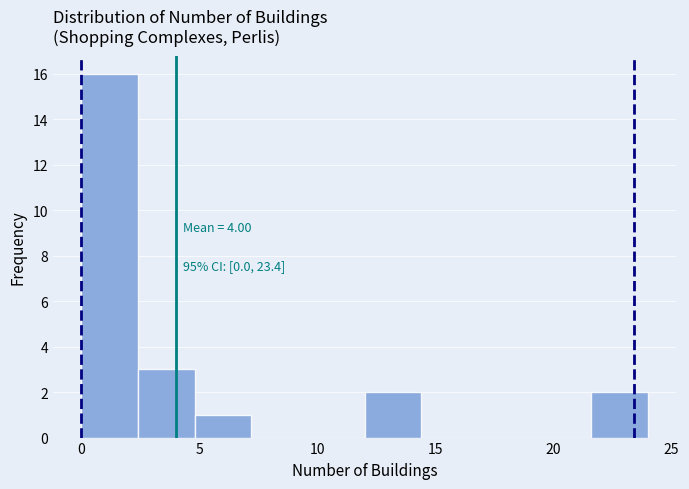

Over which range of the x-axis is the bar tallest?

0.0 to 2.4